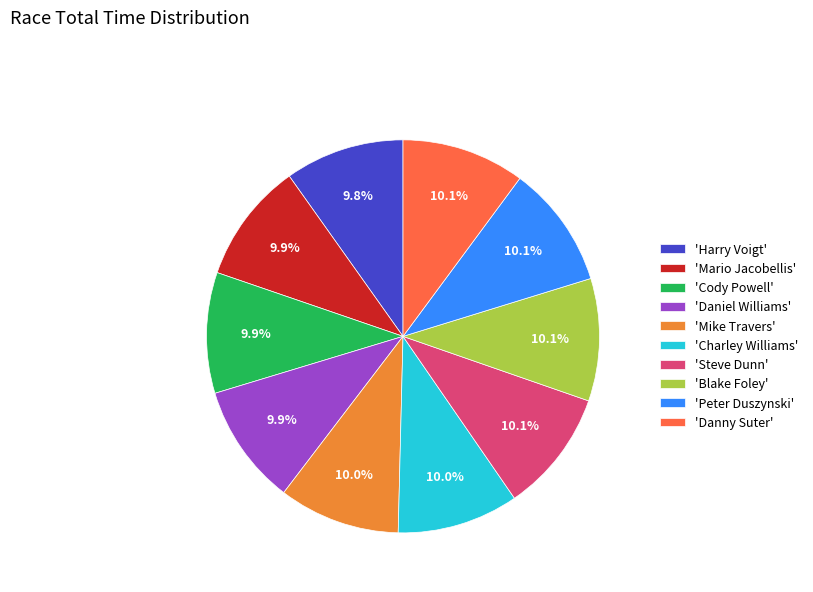

Combined, do 'Charley Williams' and 'Steve Dunn' account for over 50%?

No